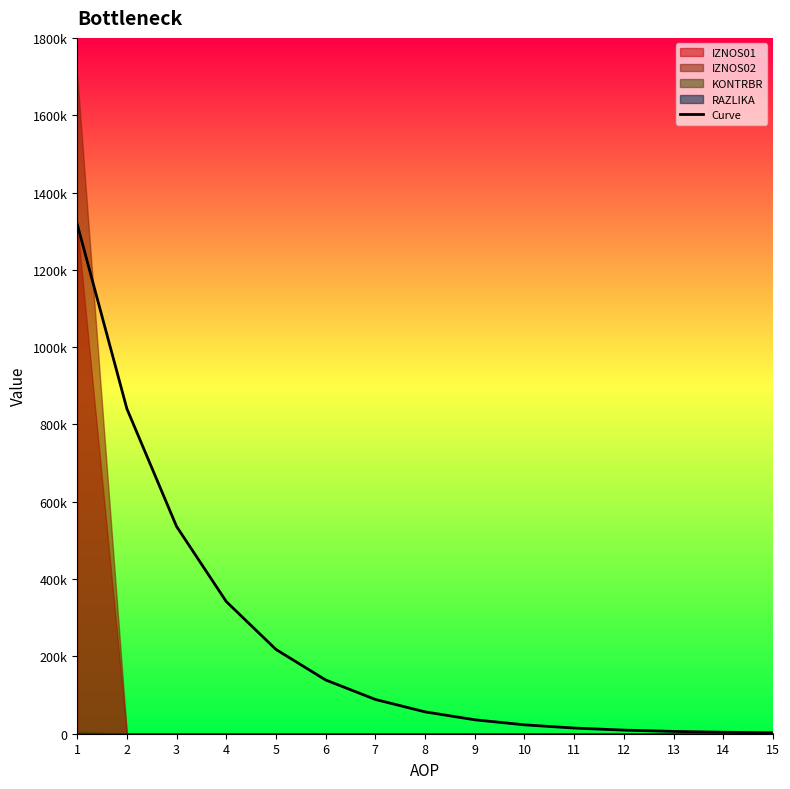

Reading right to left, transcribe all the data shown in this chart.

15=2421.7	14=3797.9	13=5956.3	12=9341.3	11=14650.1	10=22976.0	9=36033.5	8=56511.8	7=88628.2	6=138996.7	5=217990.2	4=341876.6	3=536169.3	2=840880.8	1=1318763.6